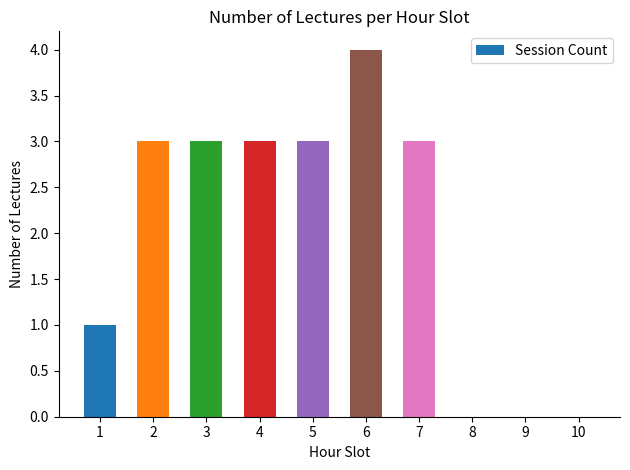

What is the greatest value displayed?

4